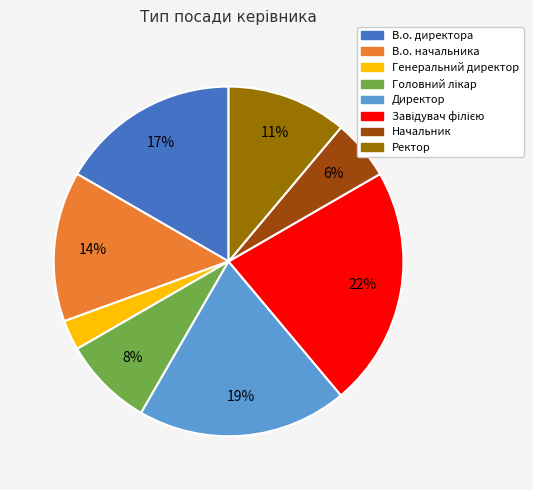

To the nearest percent, what is the difference between the largest and smallest slice percentages?

19%